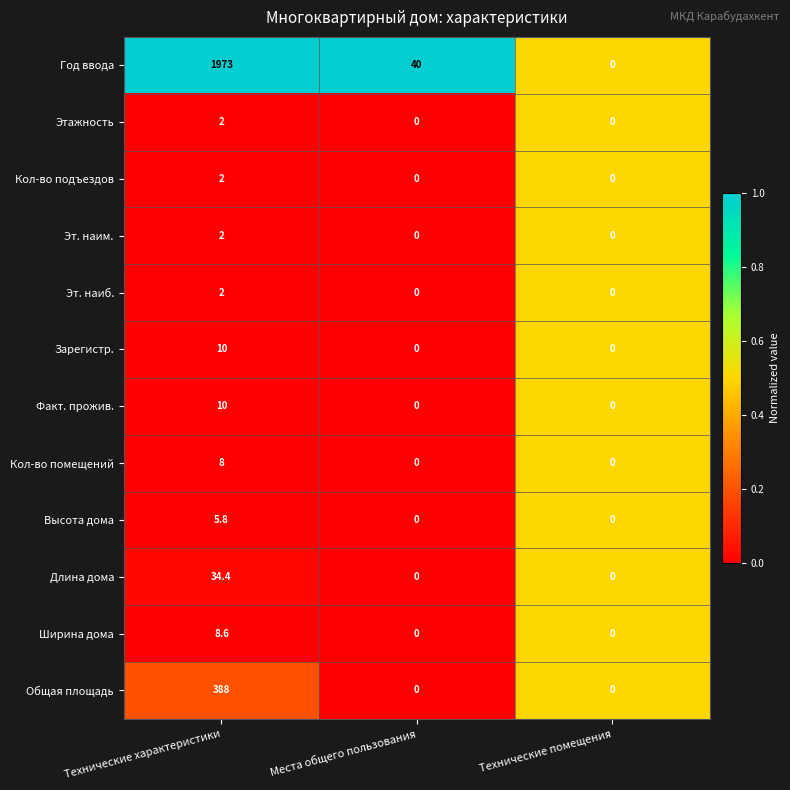

Which series has the largest total across all categories?

Год ввода